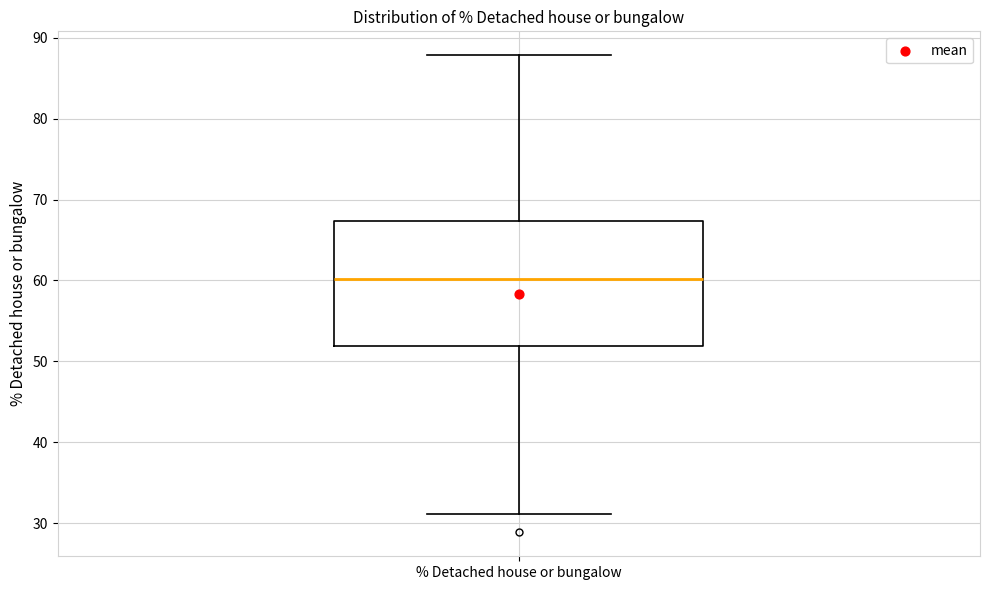

Where does the median line of the box for % Detached house or bungalow sit on the y-axis? The values are not printed on the chart, so give them approximately, as read against the axis.

60